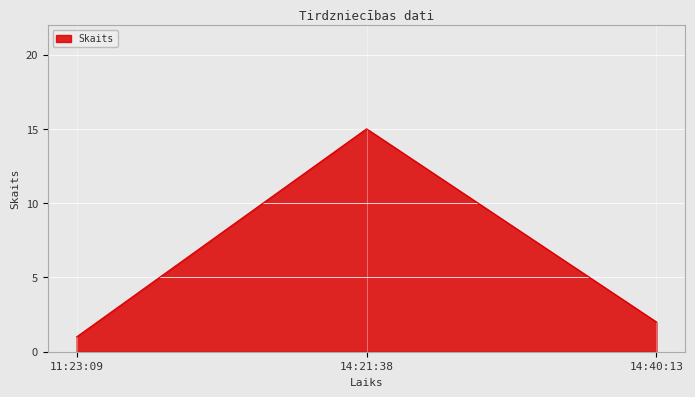

Rank the categories by value from highest to lowest.

14:21:38, 14:40:13, 11:23:09